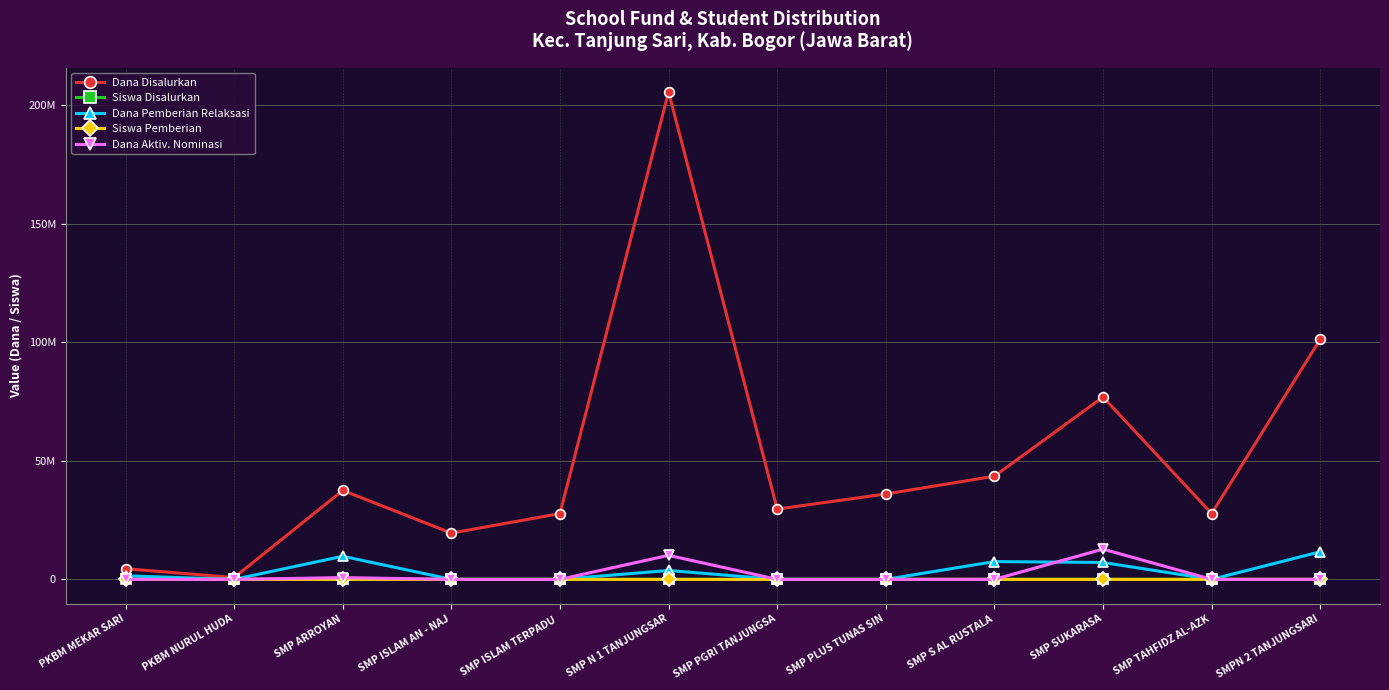

Between which two adjacent categories do Siswa Pemberian and Dana Pemberian Relaksasi first intersect?

PKBM MEKAR SARI and PKBM NURUL HUDA